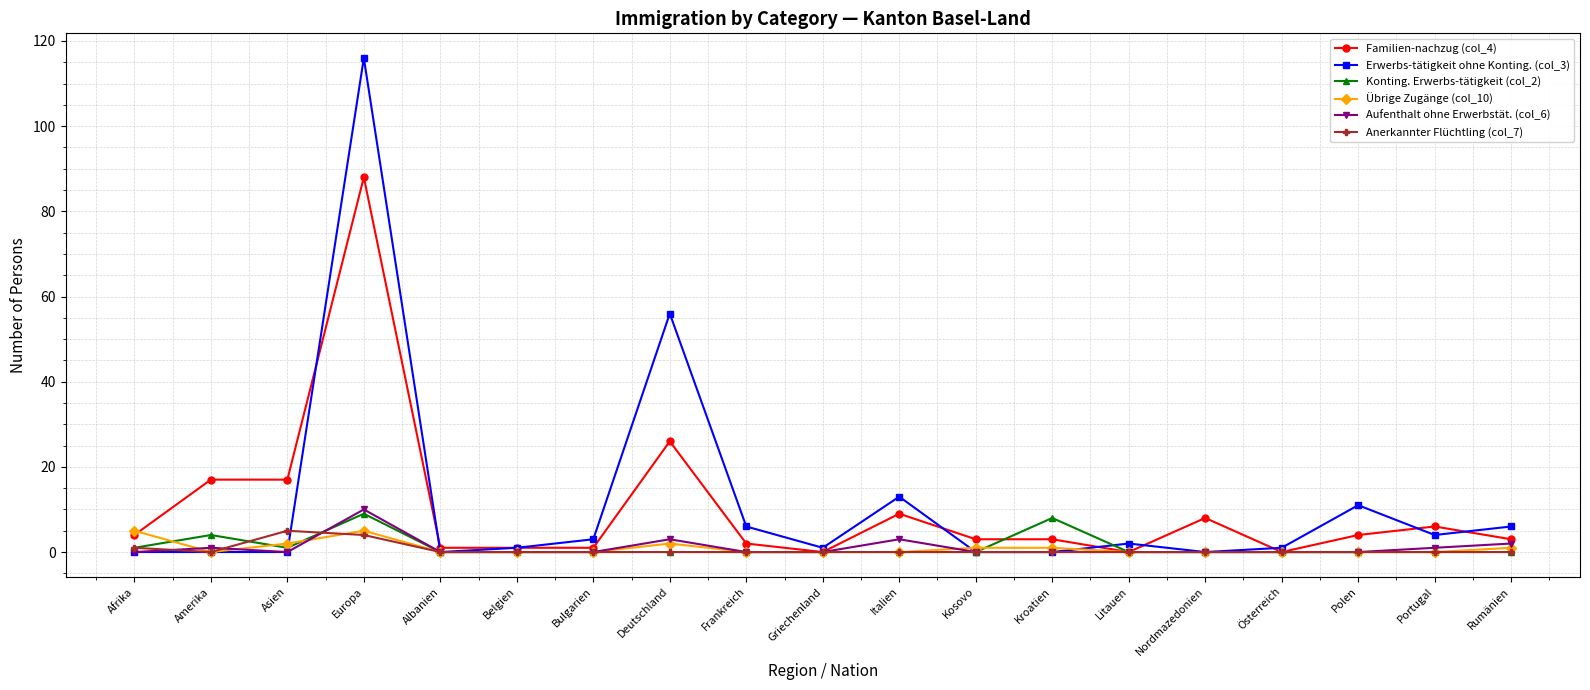

At which category does Konting. Erwerbs-tätigkeit (col_2) reach its first local peak?

Amerika